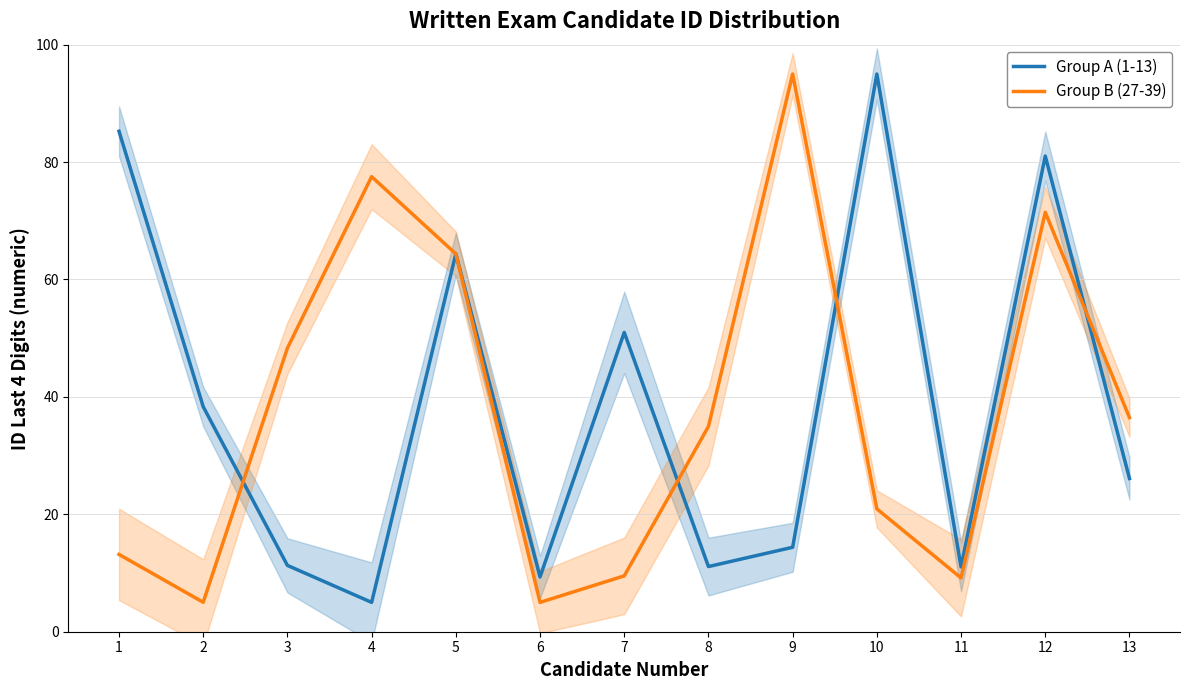

True or false: Group B (27-39) and Group A (1-13) cross at least once.

True